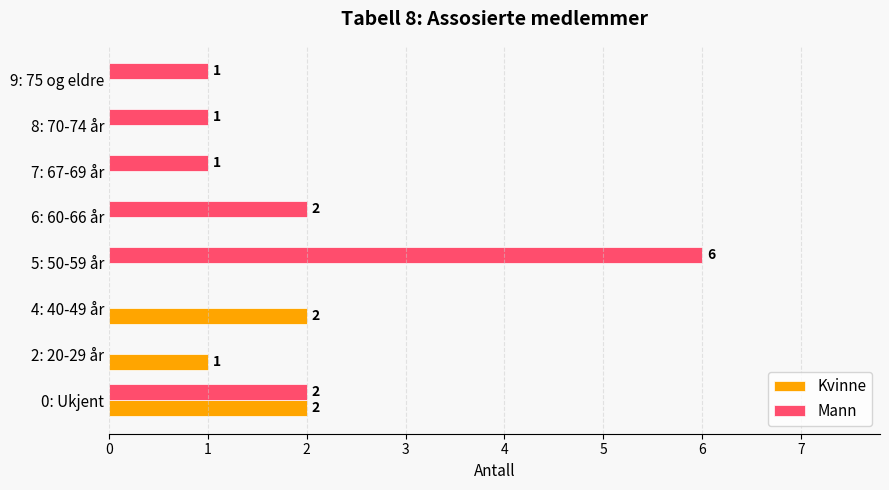

Count the Kvinne values in the range 0 to 2.

8